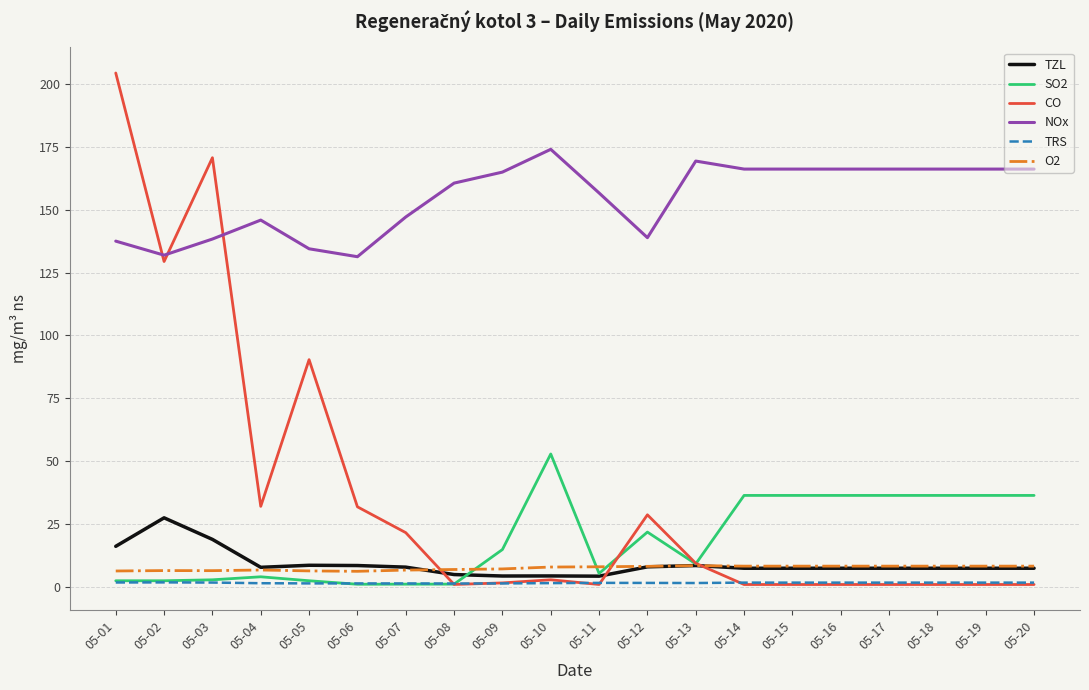

What is the difference between the maximum and minimum values in the O2 series?

2.3